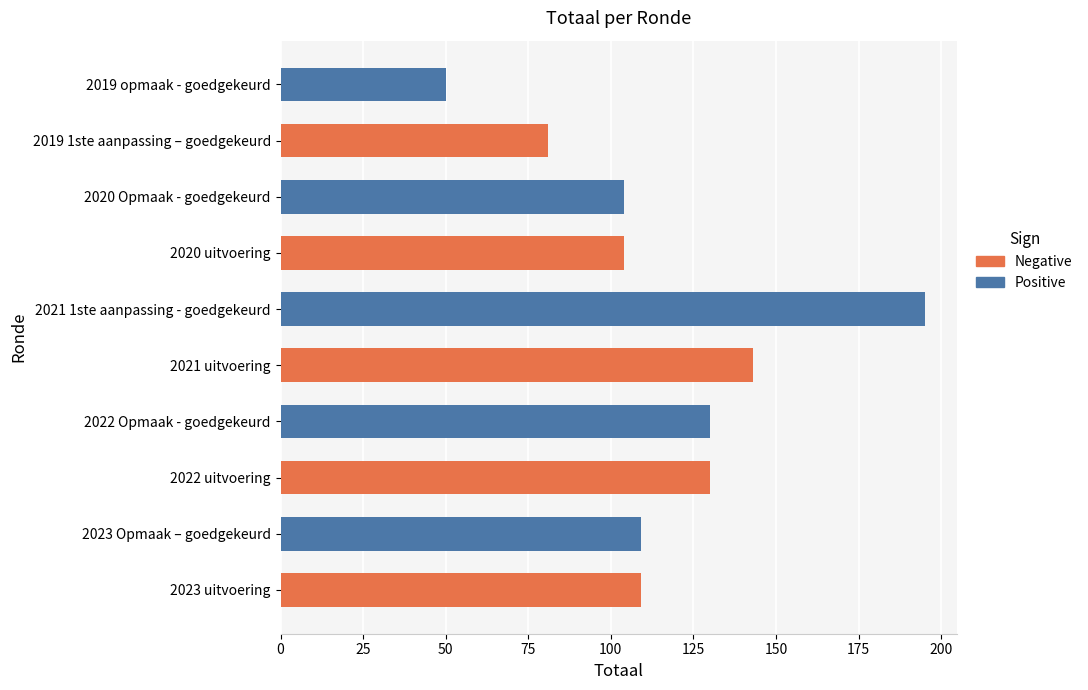

Which series has the widest spread of values?

Positive